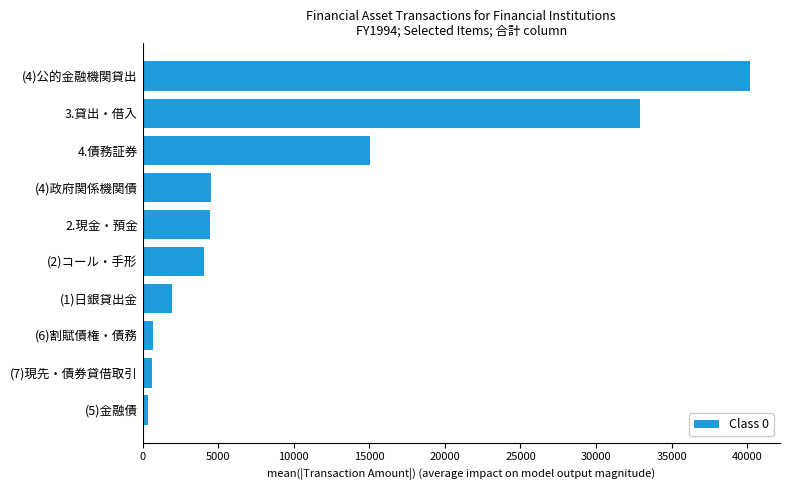

At which category does the chart reach its peak across all series?

(4)公的金融機関貸出